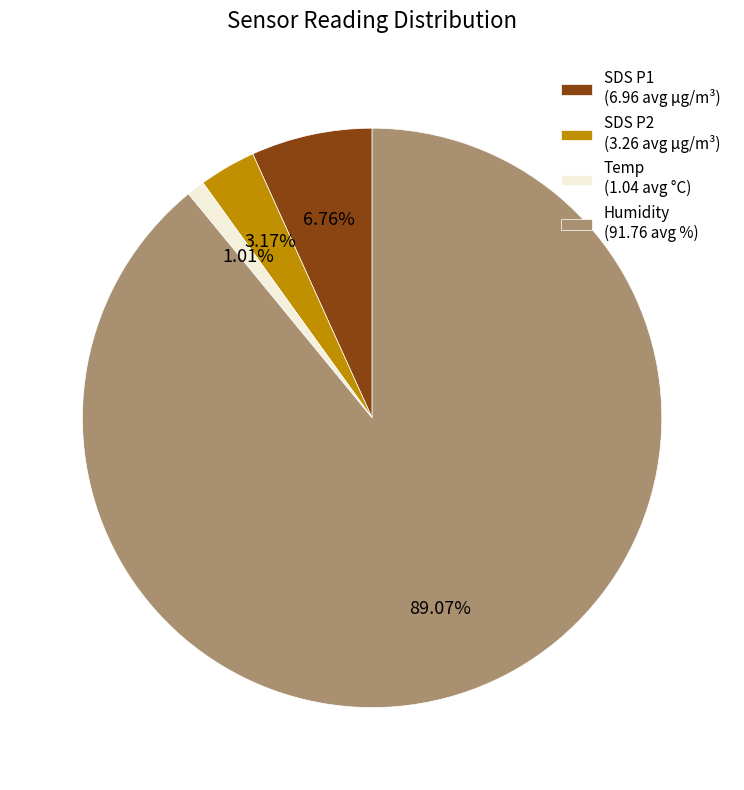

Which category accounts for the majority?

Humidity (91.76 avg %)